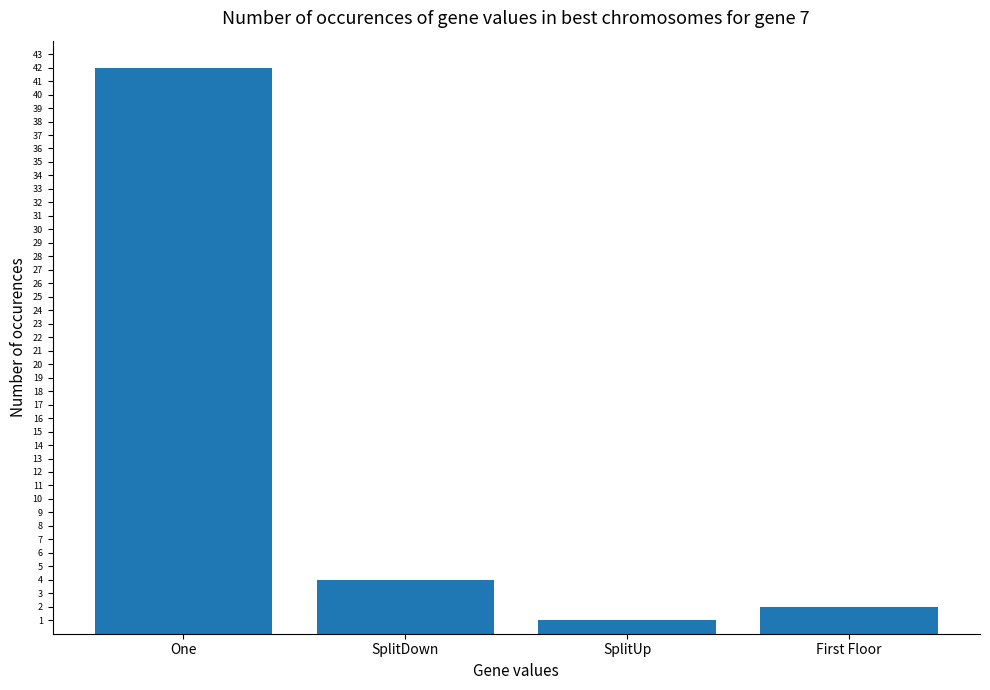

What position from the right is One?

4